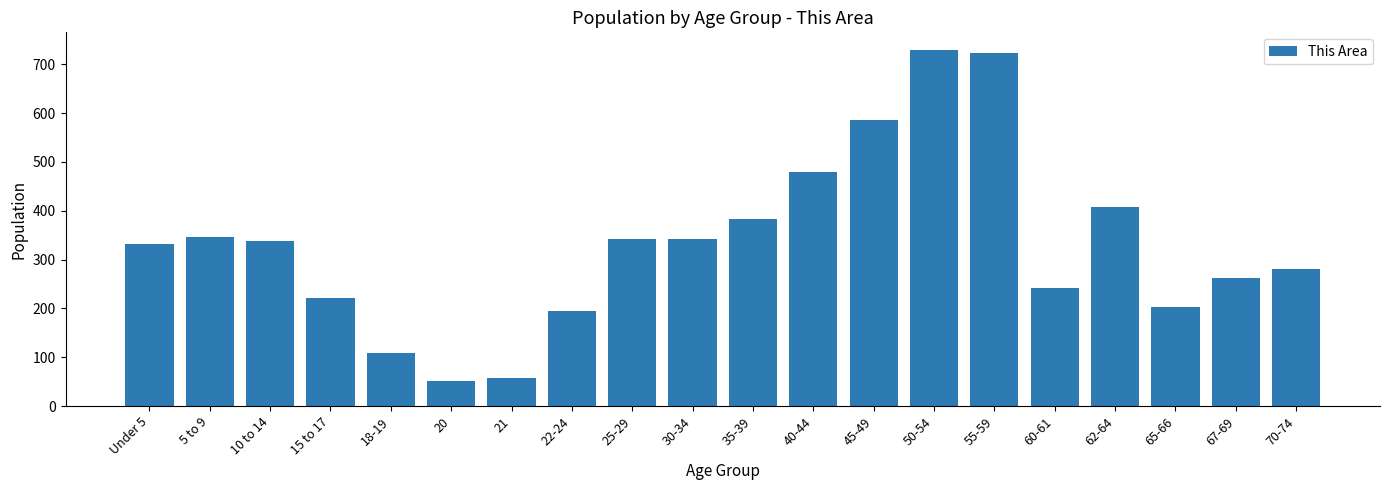

Does the chart contain stacked bars?

No